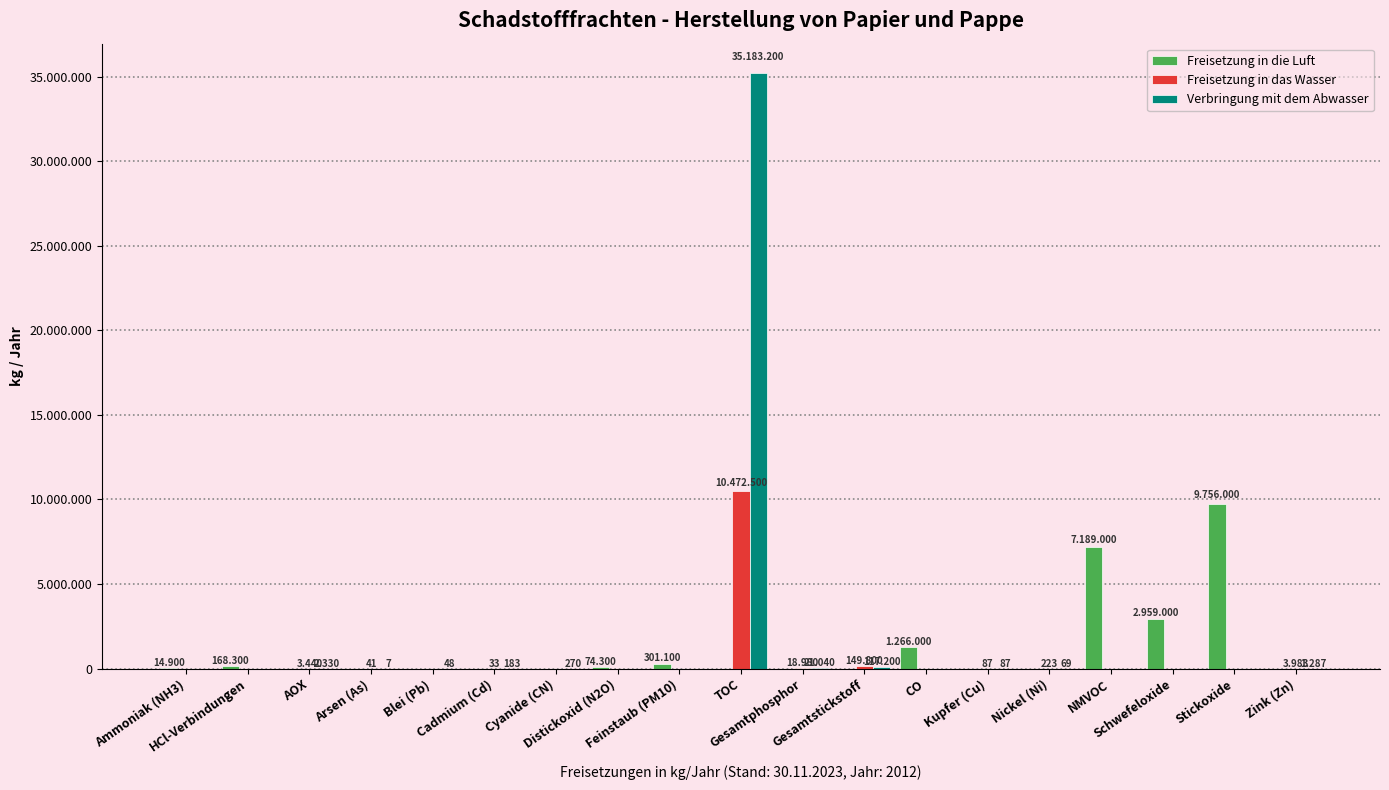

What is the difference between the Verbringung mit dem Abwasser values at Kupfer (Cu) and Feinstaub (PM10)?

87